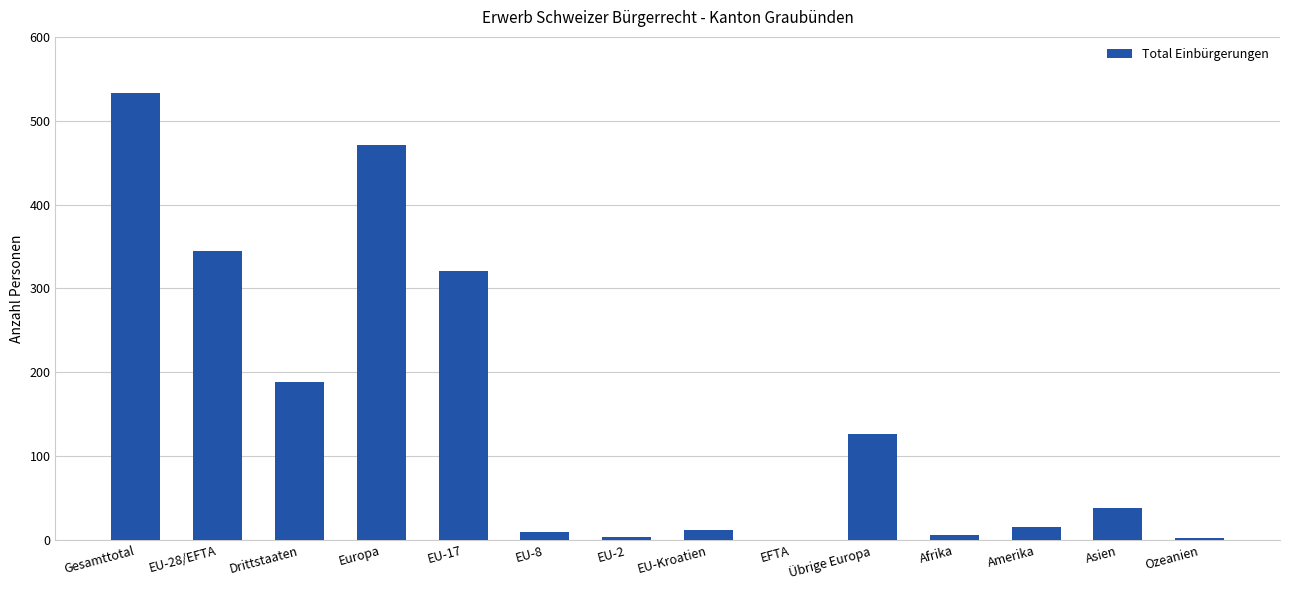

What is the sum of all values?

2070